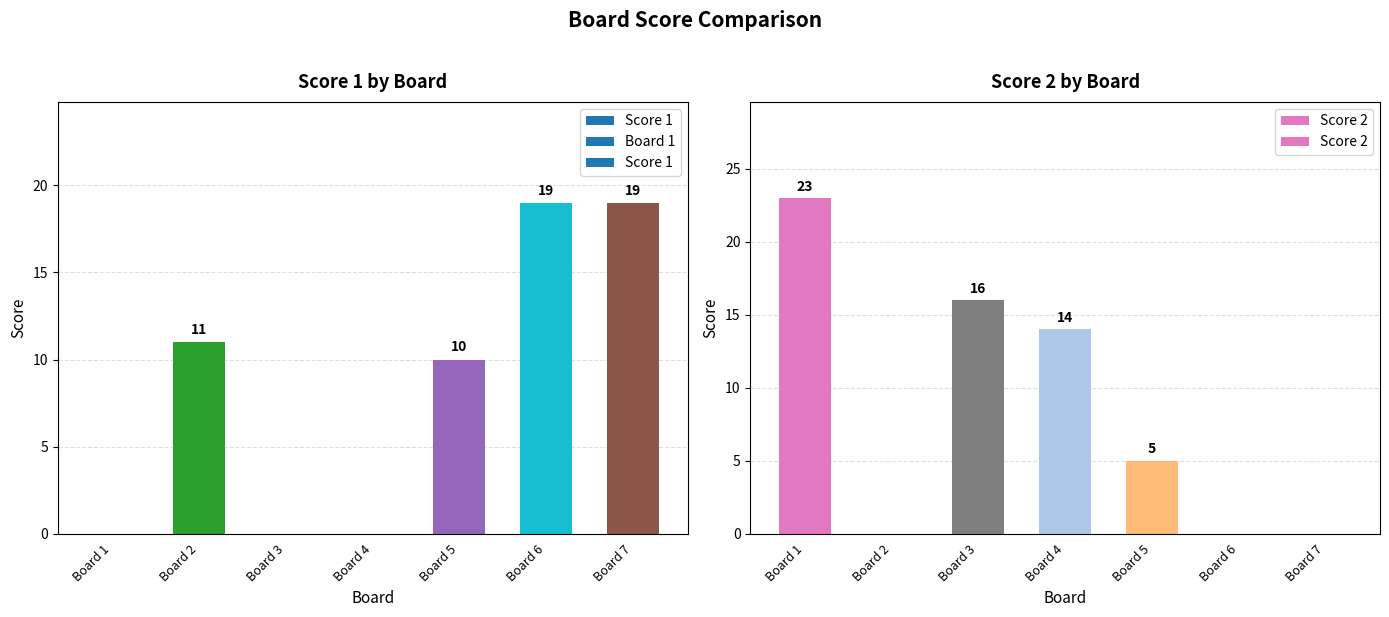

How many distinct data groups are displayed?

2